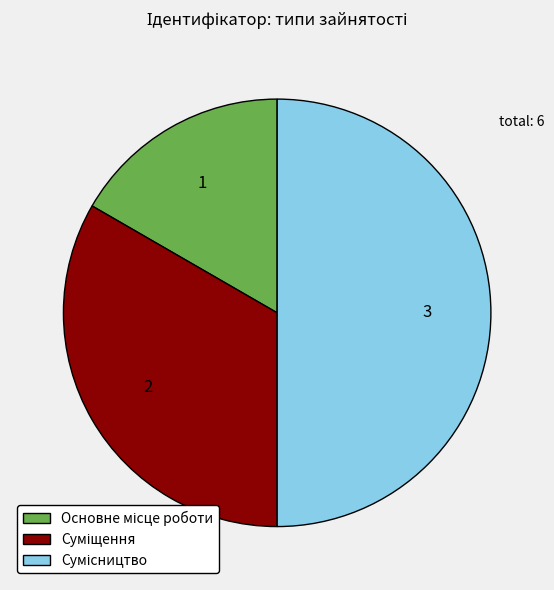

What is the change in value from Основне місце роботи to Суміщення?

+1